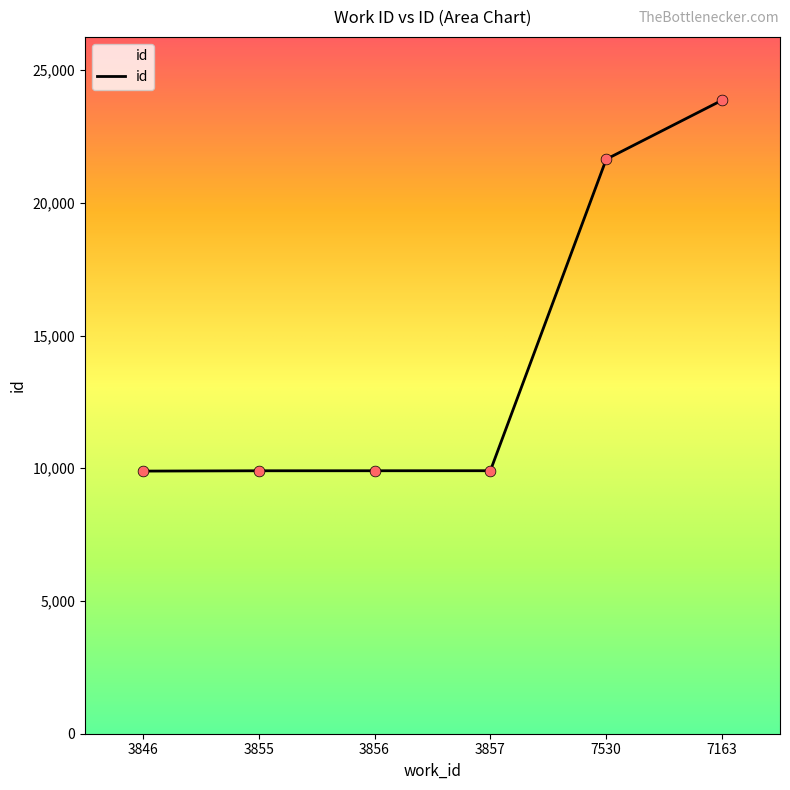

Which has a higher value, 7163 or 7530?

7163